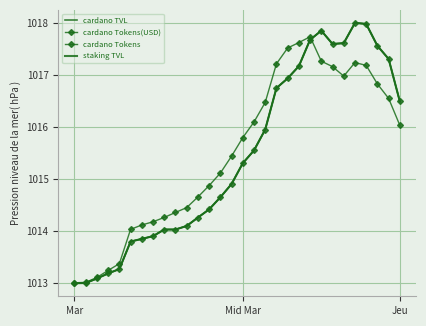

What is the label of the 28th point from the left?

27